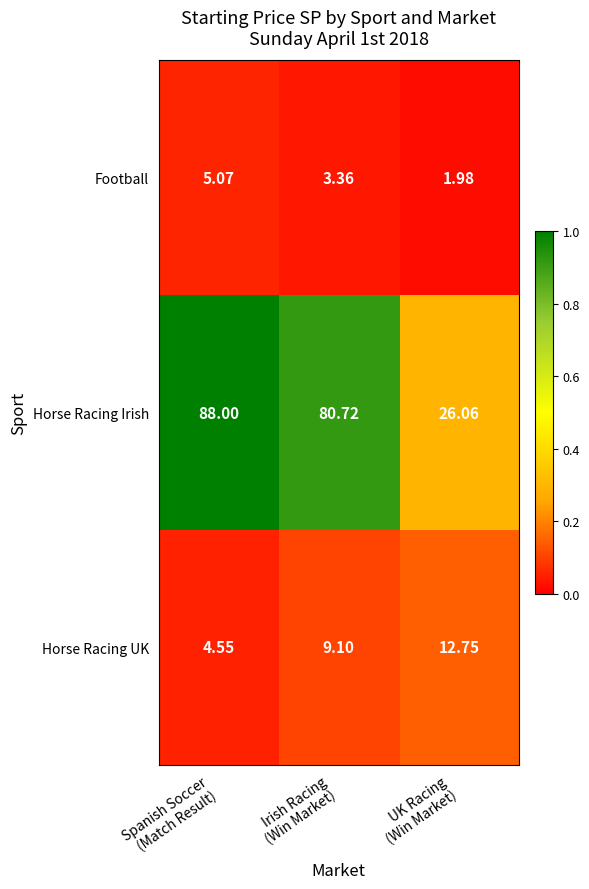

Which series has the largest range (max minus min)?

Horse Racing Irish